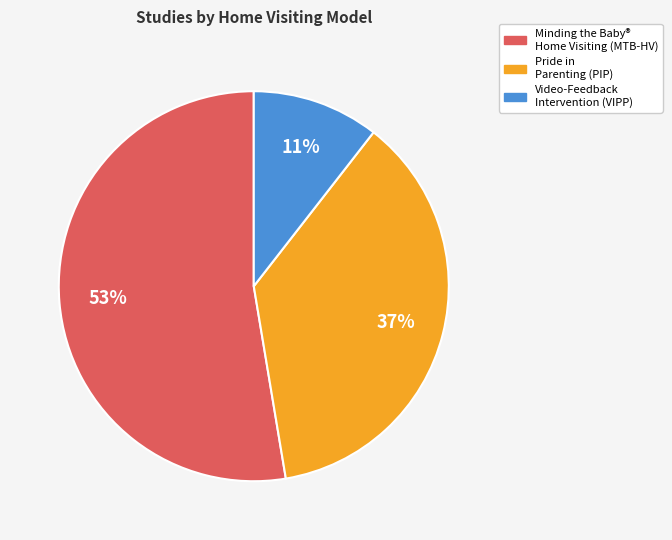

To the nearest percent, what is the difference between the largest and smallest slice percentages?

42%